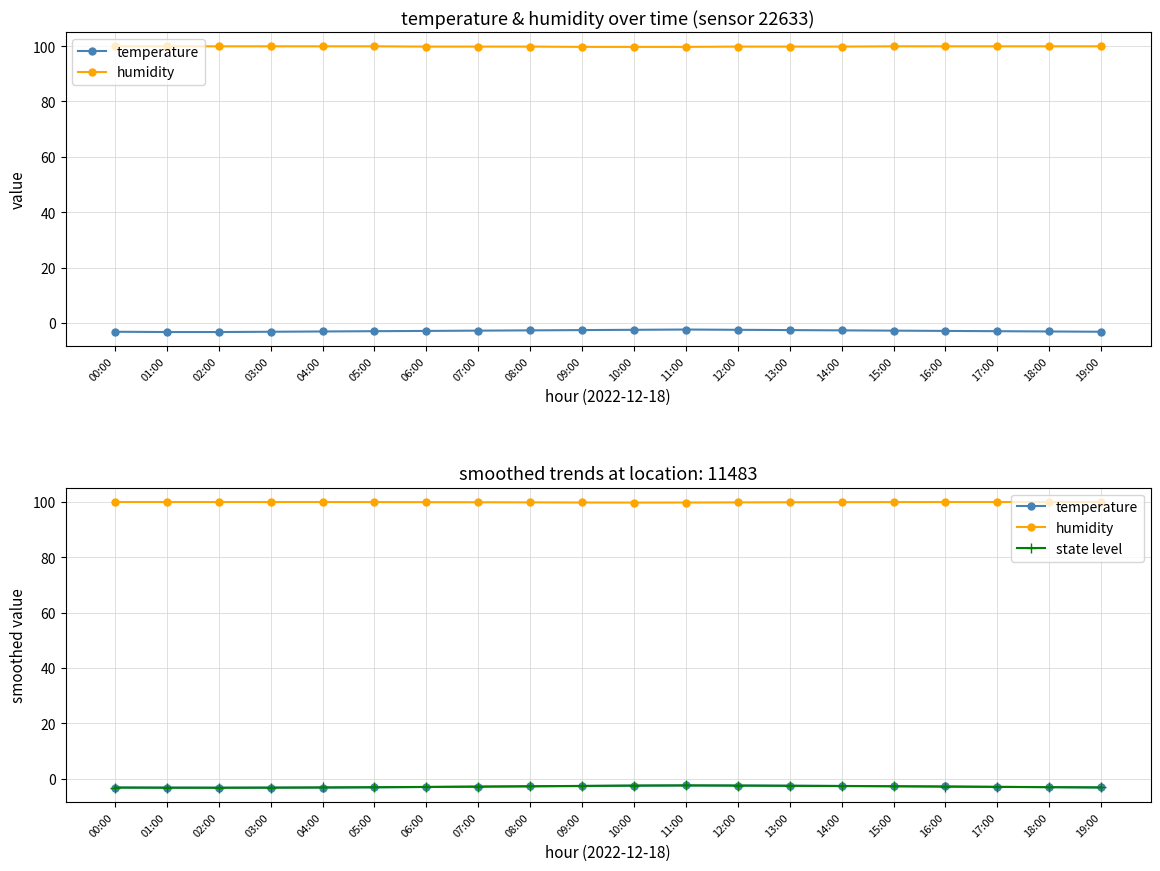

What is the difference between the state level values at 17:00 and 08:00?

0.2